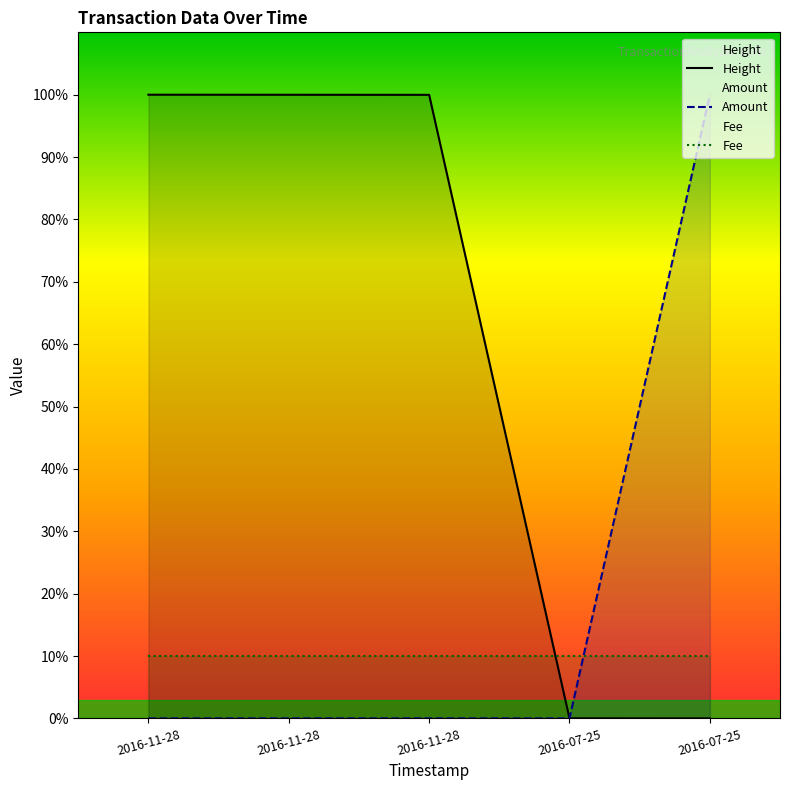

How many lines are shown in the chart?

3